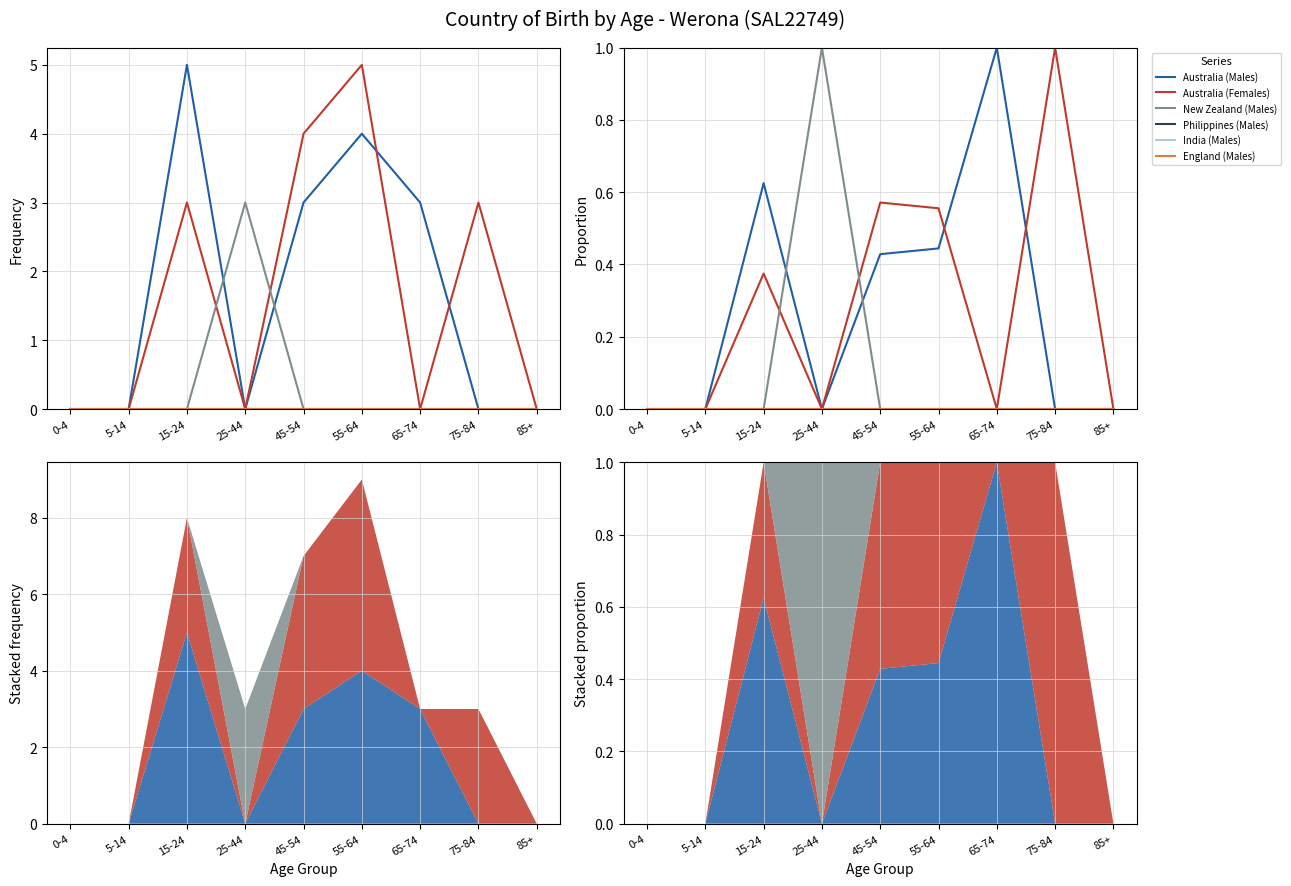

Count the number of categories in the chart.

9